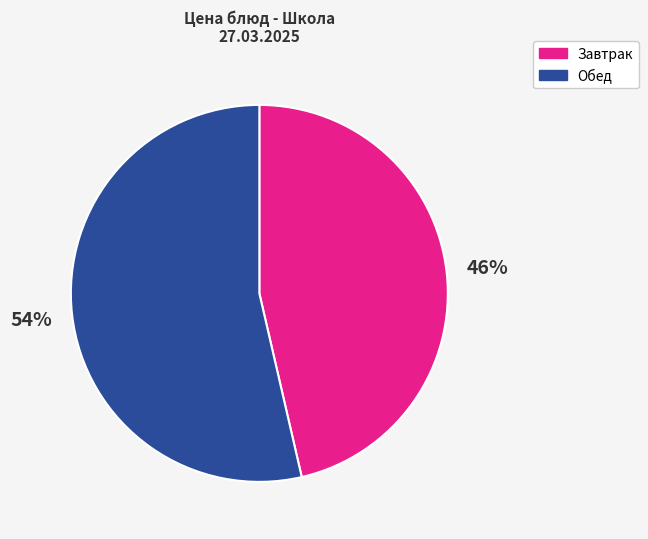

The Завтрак slice represents 46% of the pie. True or false?

True